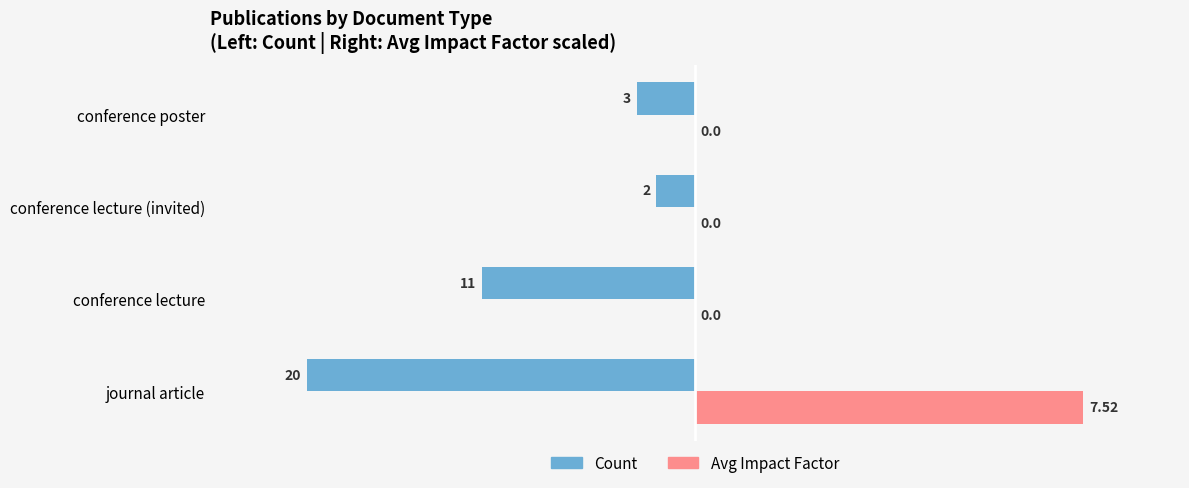

At which category is the sum across all series the highest?

journal article